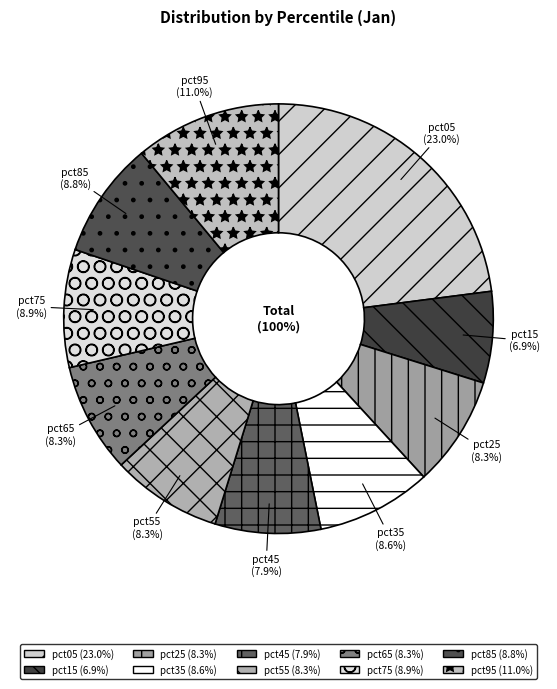

Which category has the smallest portion of the pie?

pct15